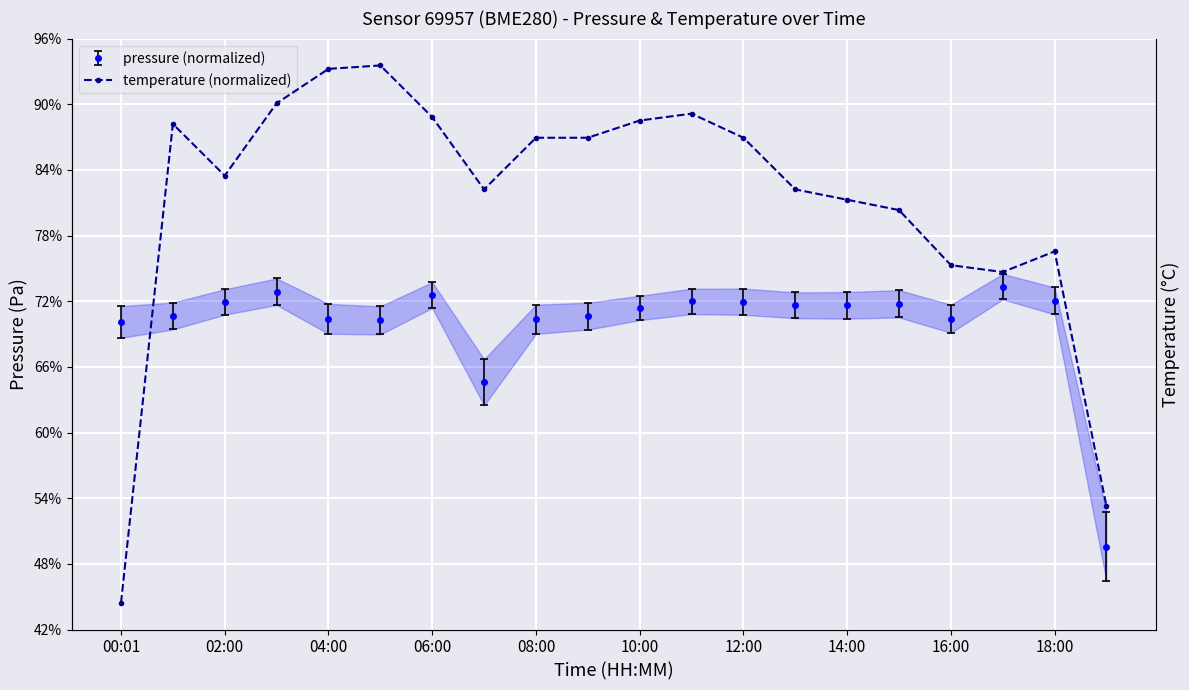

Which label corresponds to the smallest value in the chart?

00:01